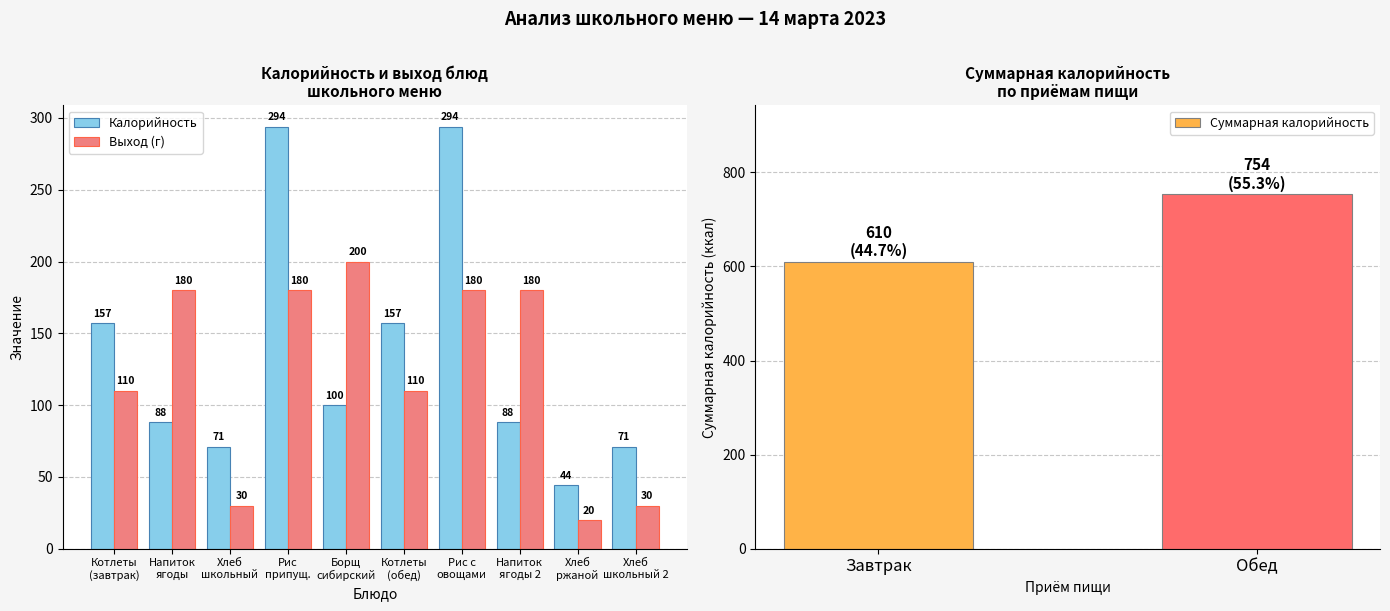

Reading right to left, extract all data points from this chart.

Калорийность: 71	44	88	294	157	100	294	71	88	157
Выход (г): 30	20	180	180	110	200	180	30	180	110